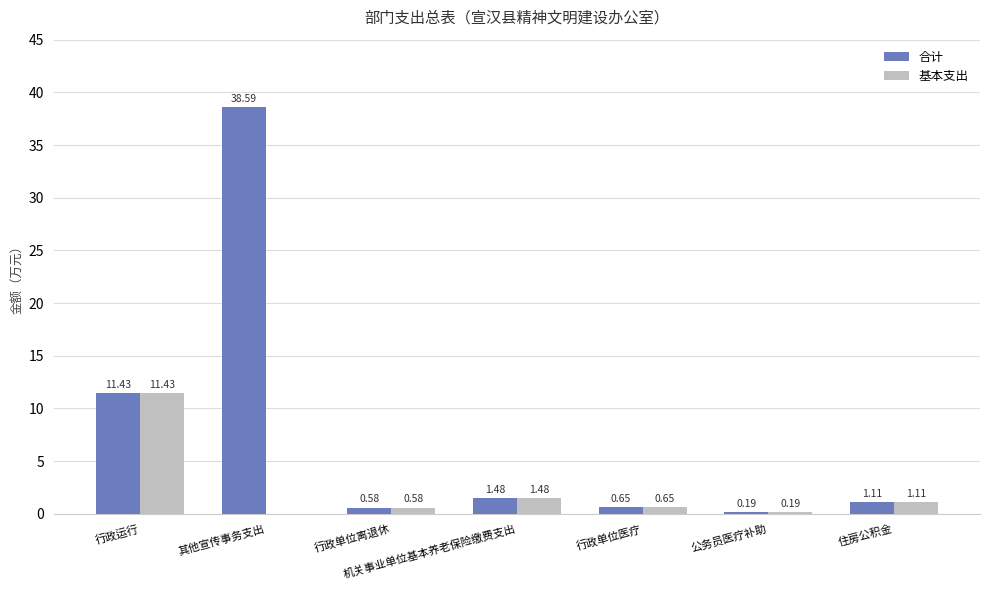

What is the average value of the 合计 series?

7.7